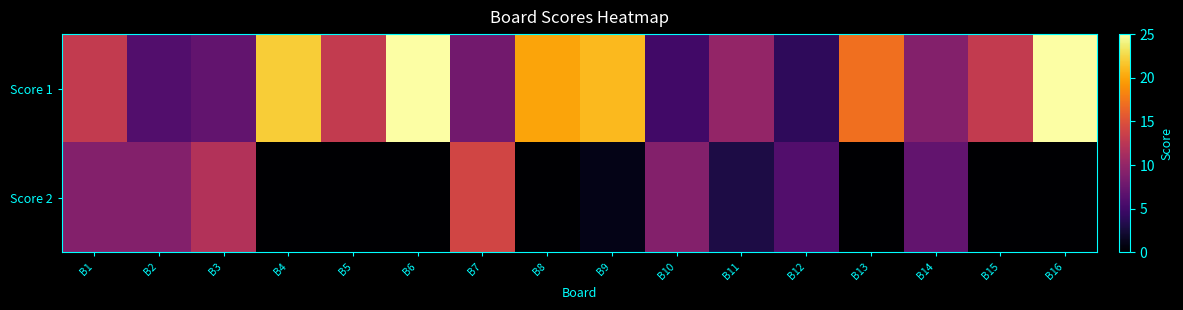

Reading right to left, what are all the values shown in this chart?

Score 1: B16=25	B15=13	B14=9	B13=17	B12=4	B11=10	B10=5	B9=21	B8=20	B7=8	B6=25	B5=13	B4=22	B3=7	B2=6	B1=13
Score 2: B16=0	B15=0	B14=7	B13=0	B12=6	B11=3	B10=9	B9=1	B8=0	B7=14	B6=0	B5=0	B4=0	B3=12	B2=9	B1=9